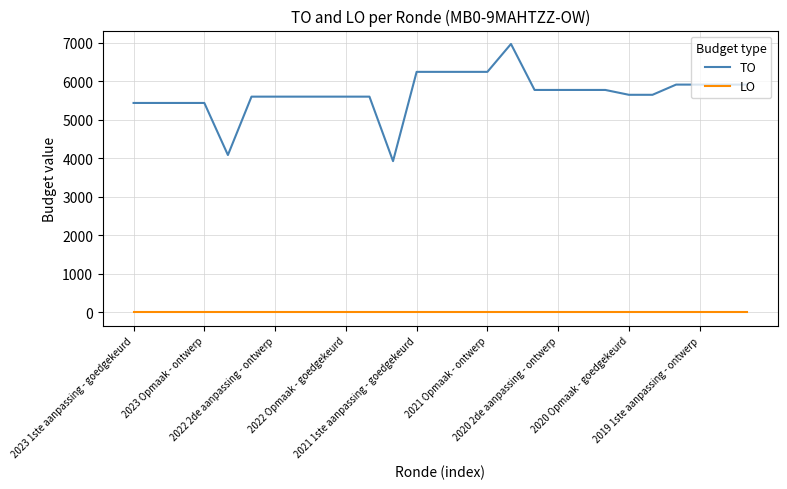

List the series in order of their overall mean, lowest first.

LO, TO